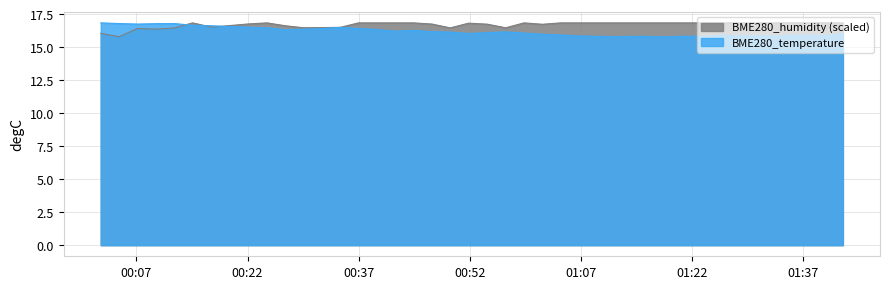

What is the minimum value shown in the chart?

15.8